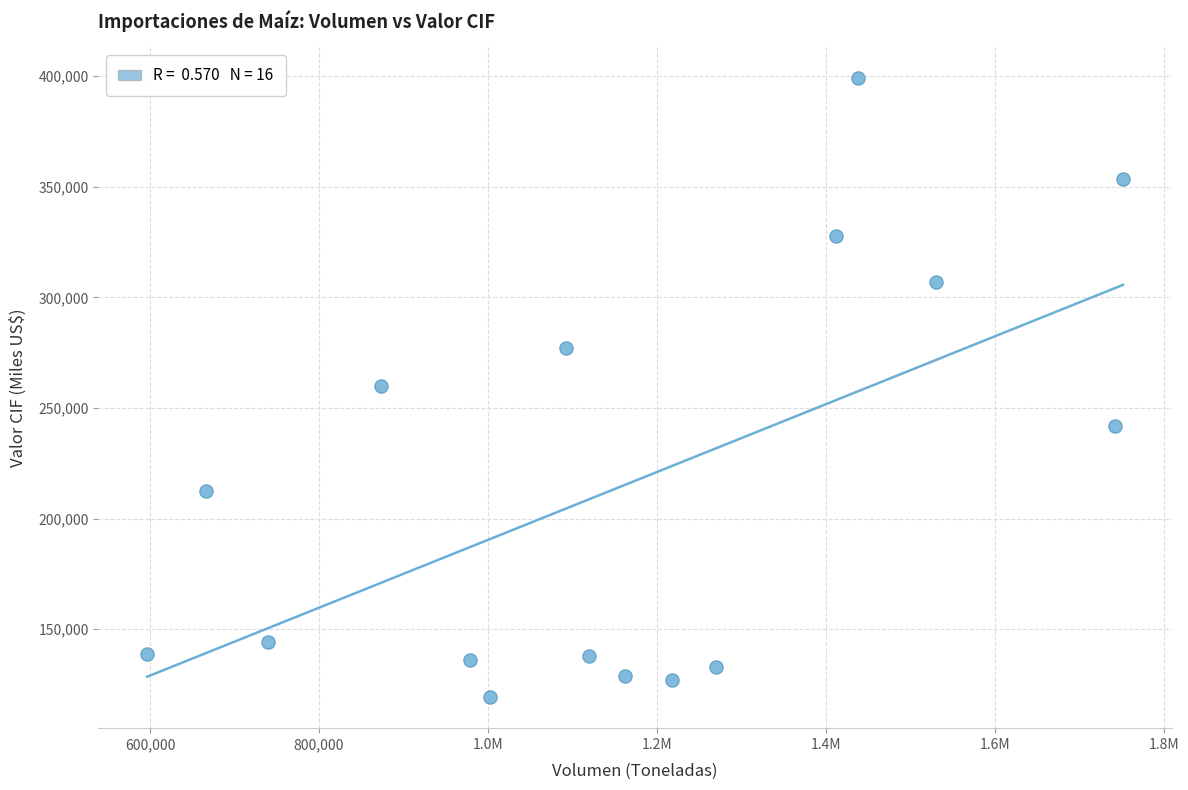

What is the range of X values (max minus min)?

1155451.2